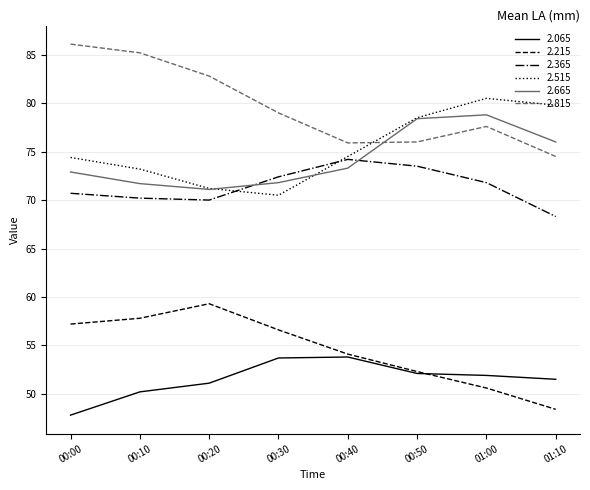

What is the minimum value for 2.515?

70.5